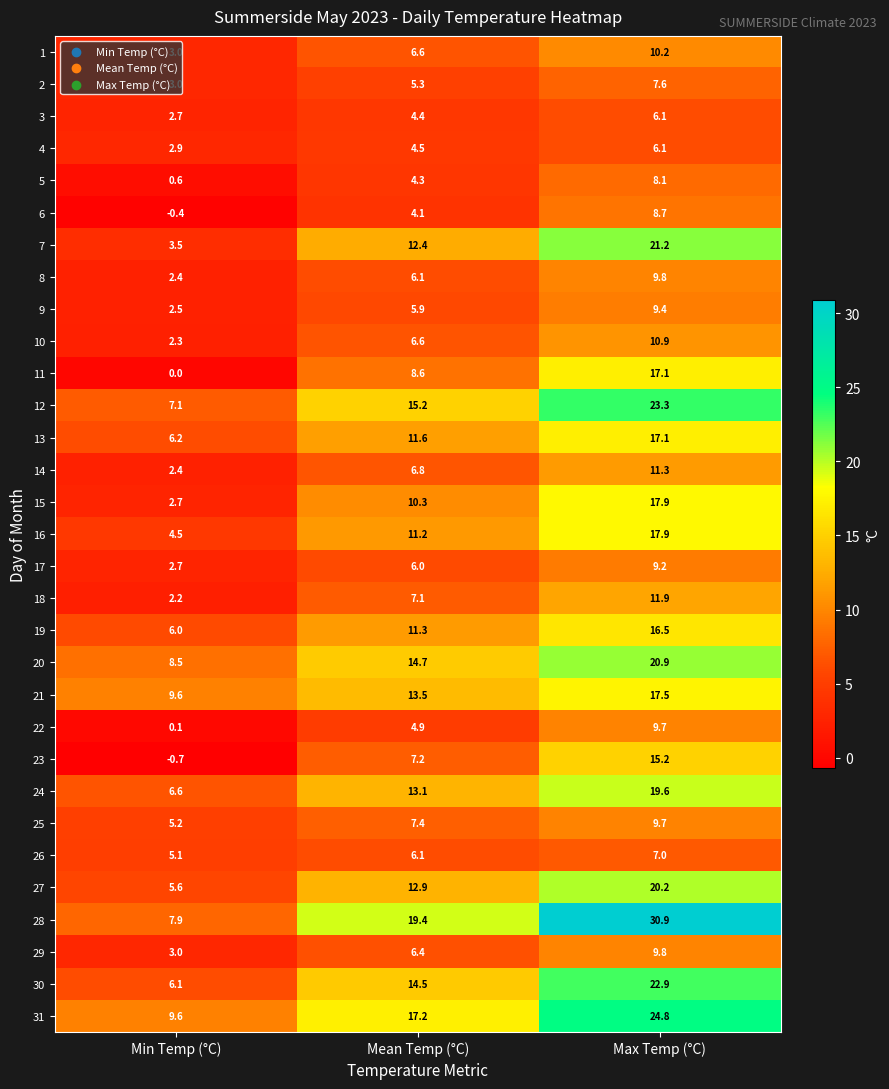

Rank the categories by 17 value from lowest to highest.

Min Temp (°C), Mean Temp (°C), Max Temp (°C)